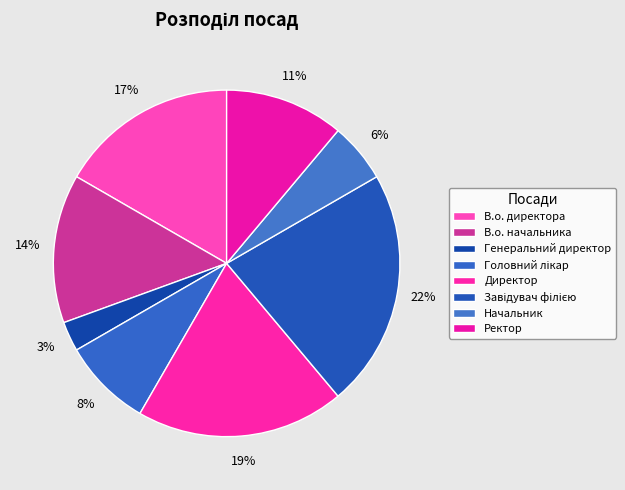

How much of the chart is everything except В.о. начальника?

86.1%